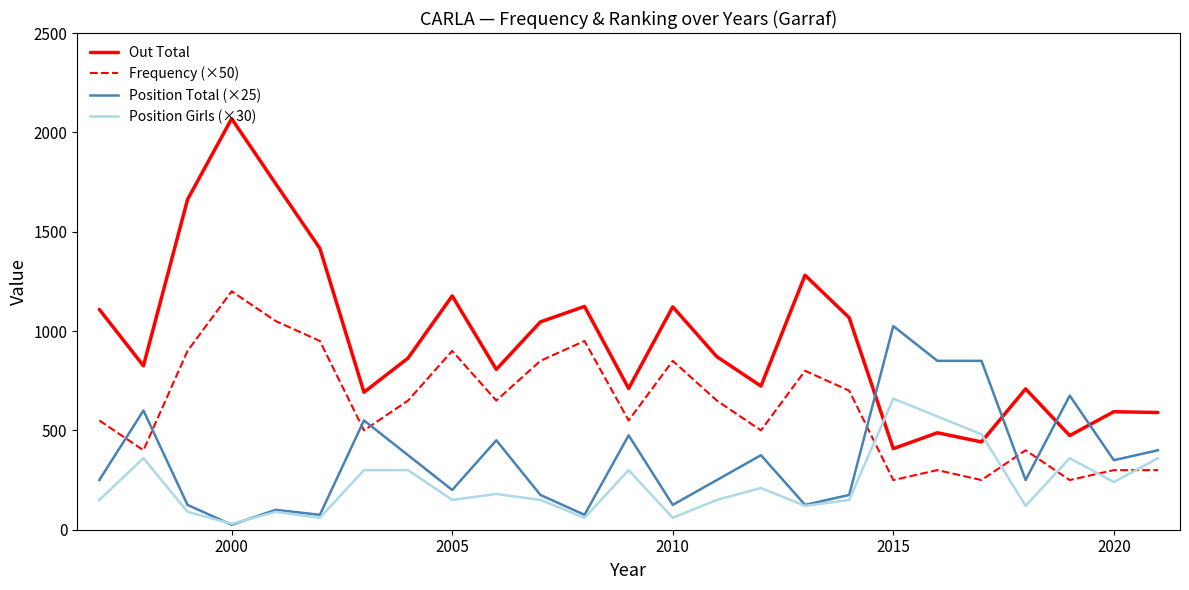

What is the minimum value for Out Total?

408